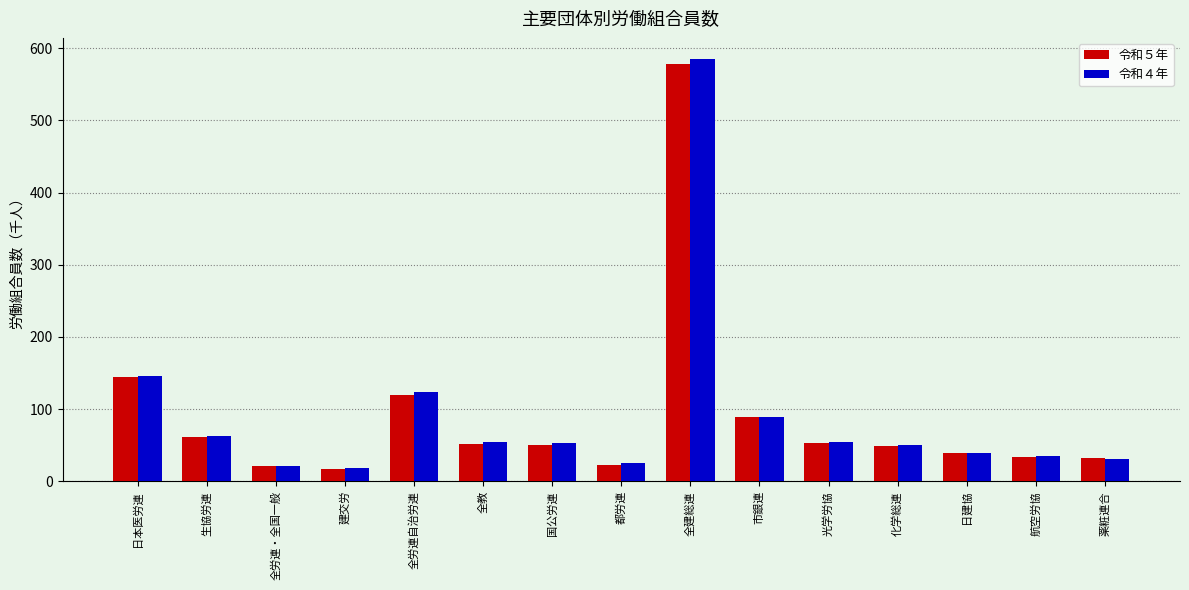

Between 建交労 and 市銀連, which series saw the biggest shift?

令和５年